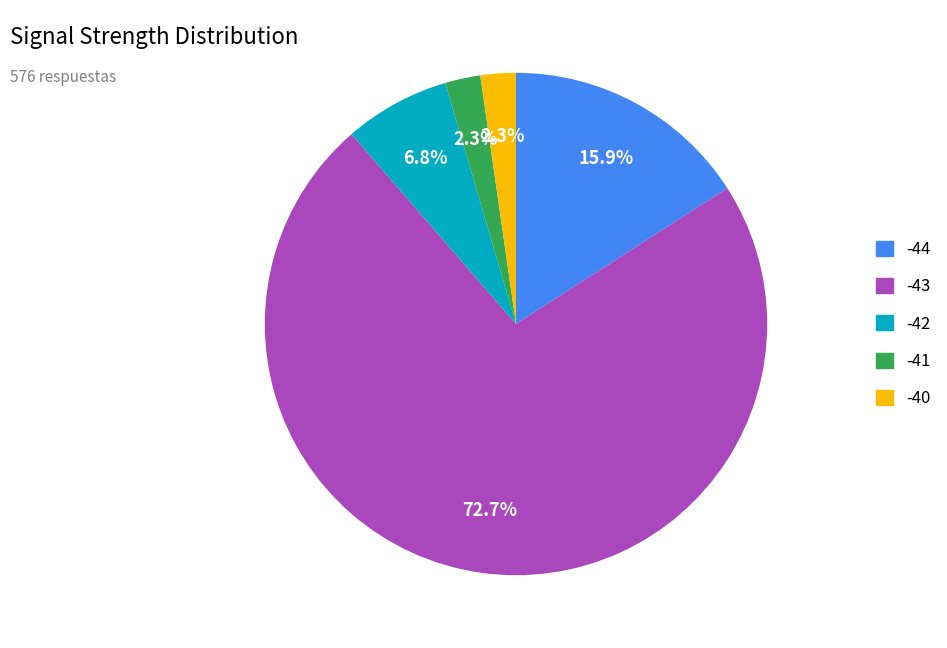

Is there a majority slice in this chart?

Yes